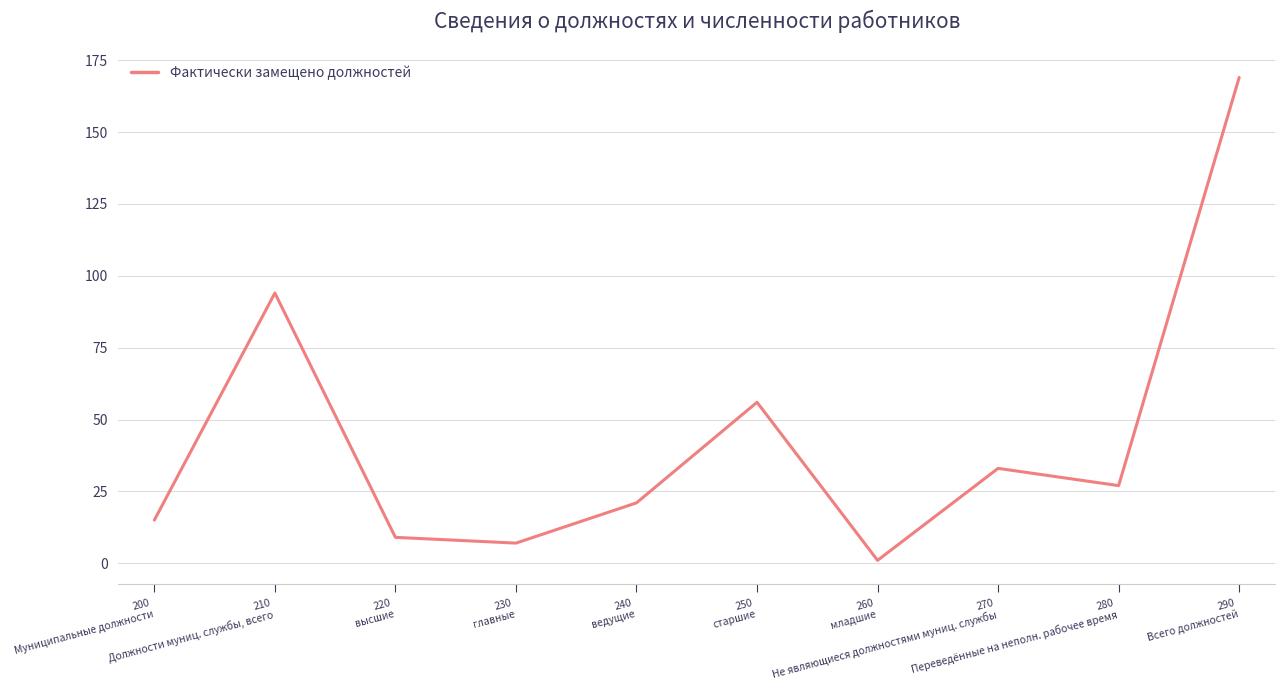

Is it true that the value at 230
главные is 7?

True